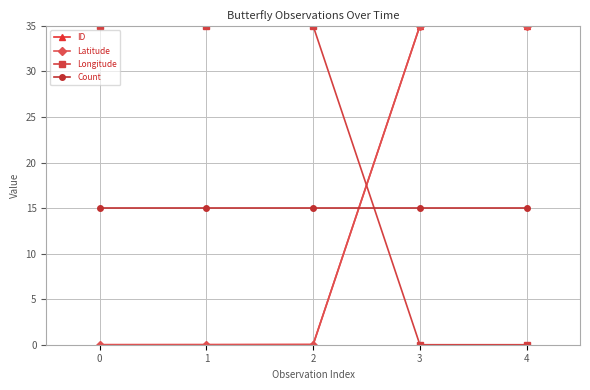

True or false: Latitude and Longitude cross at least once.

True